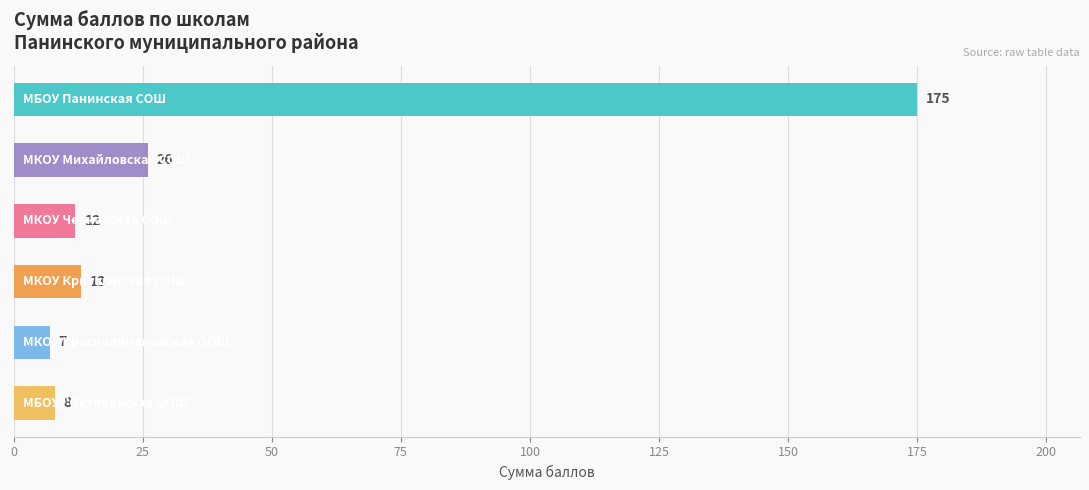

What is the difference between the second highest and second lowest values?

18